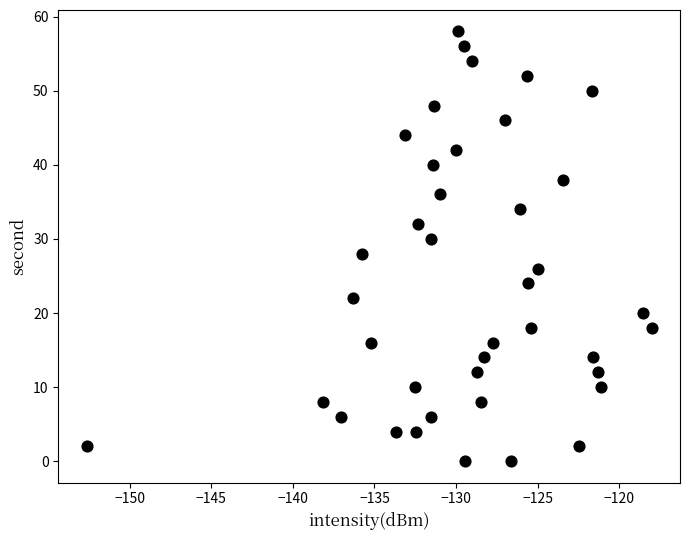

What is the range of Y values (max minus min)?

58